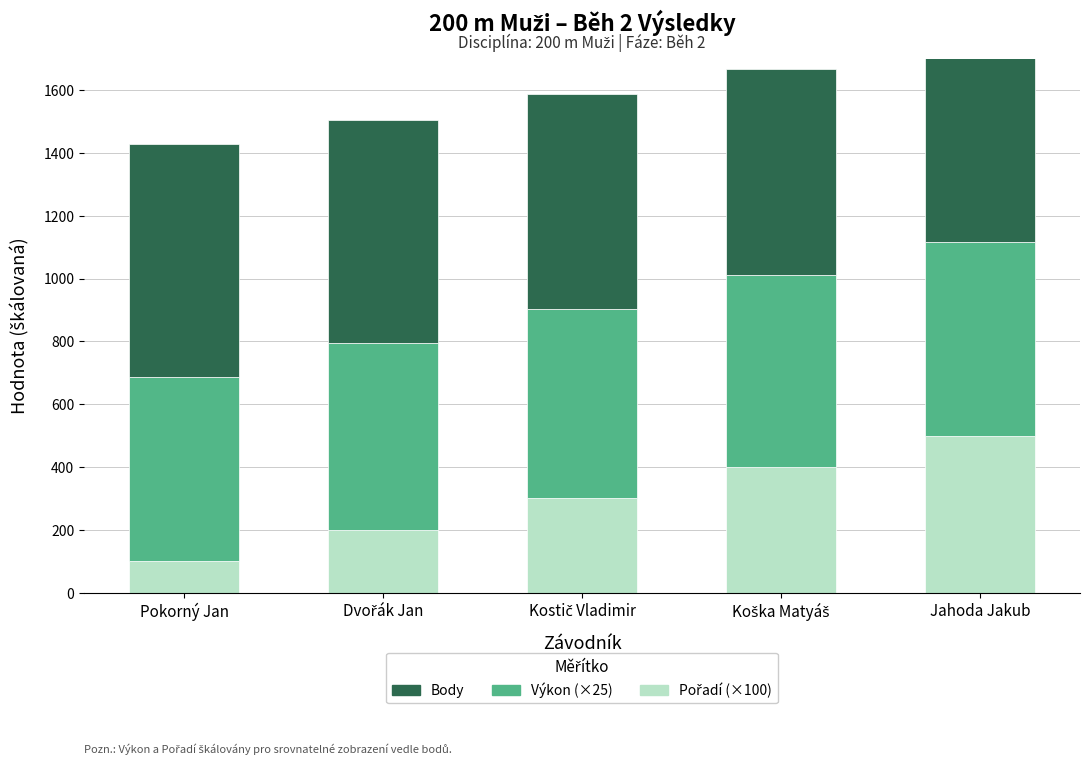

What position from the left is Kostič Vladimir?

3